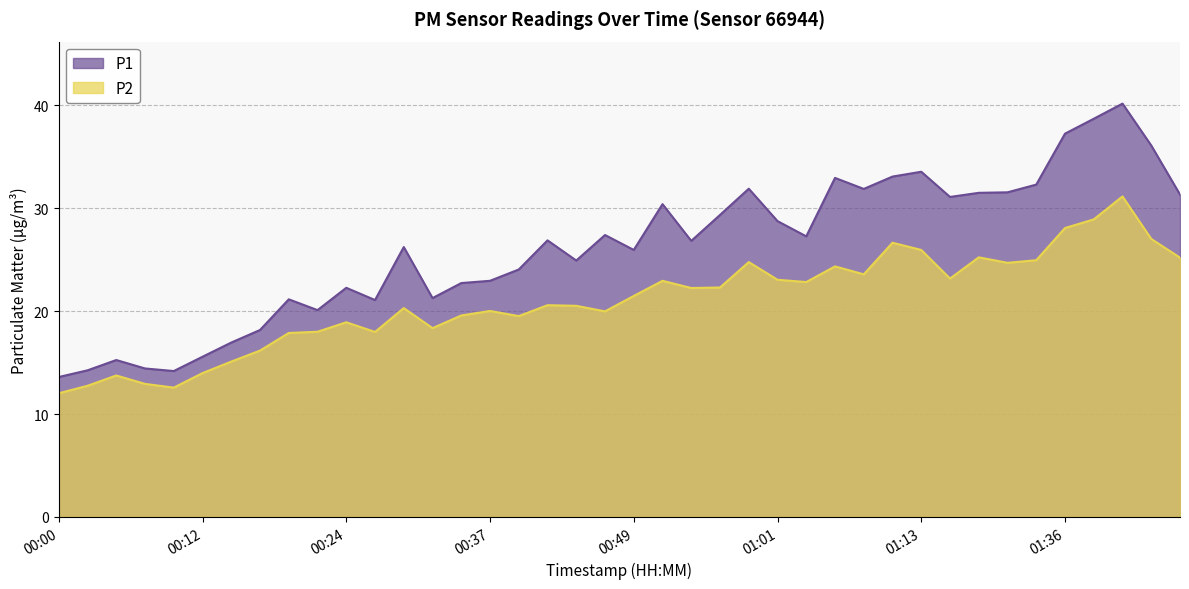

The value of P1 at 00:56 is 50.1. True or false?

False